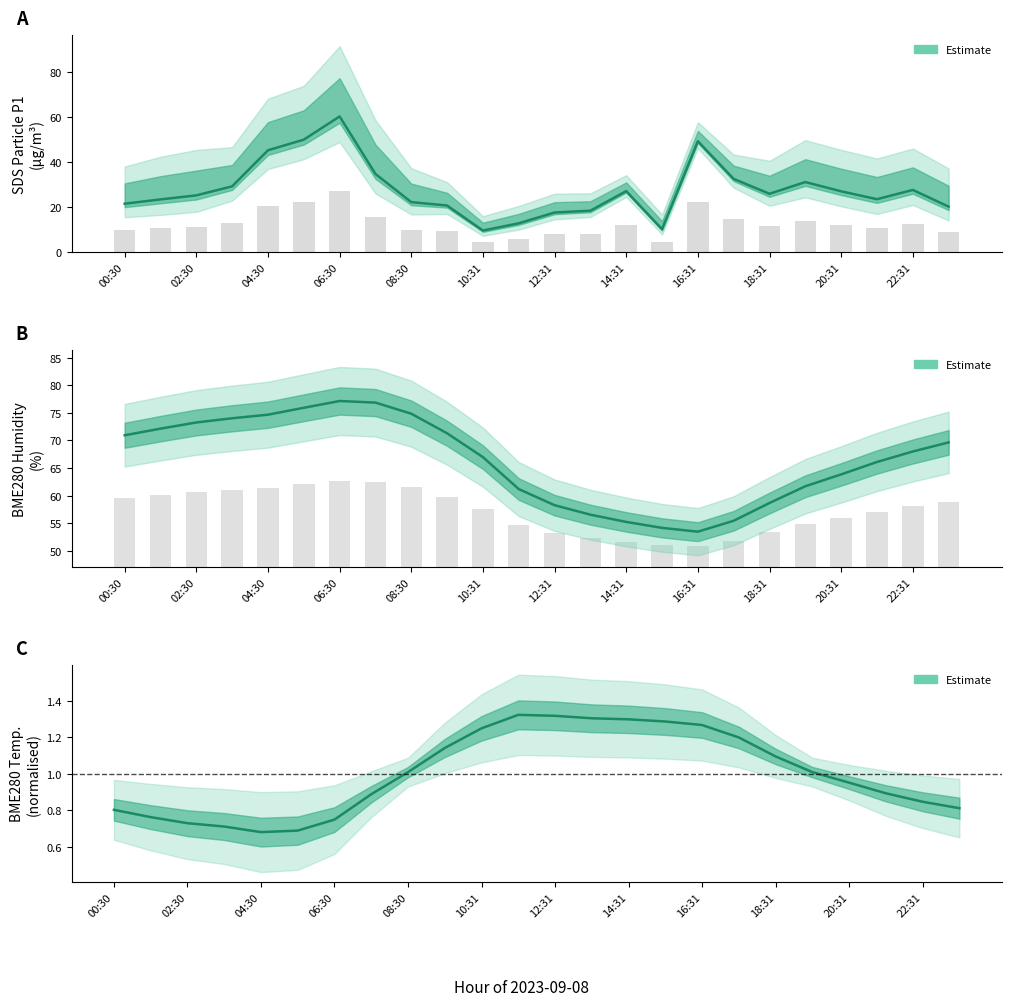

Is the value of BME280_temperature at 07:30 greater than the value of BME280_humidity at 02:30?

No